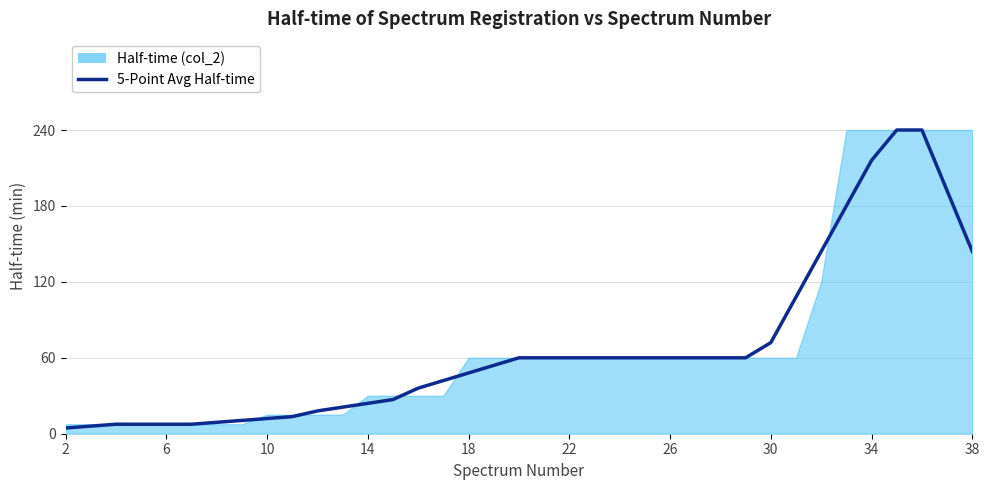

What is the sum of all values?

2491.5